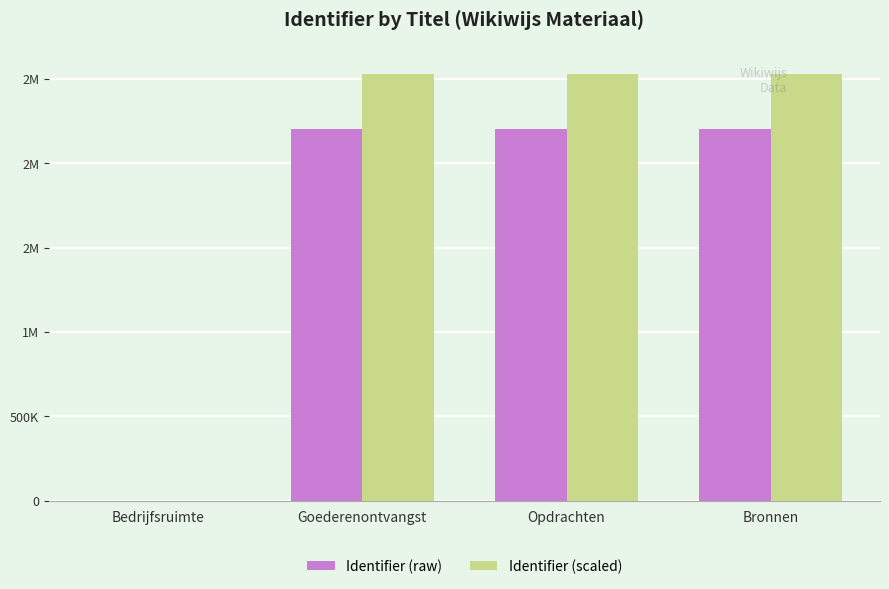

At Bedrijfsruimte, list the series in order from largest to smallest.

Identifier (raw), Identifier (scaled)